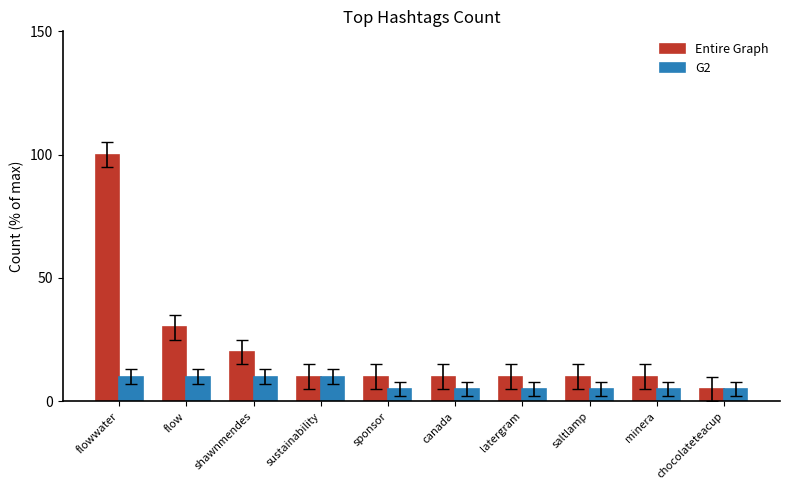

At which label does Entire Graph first exceed 10?

flowwater